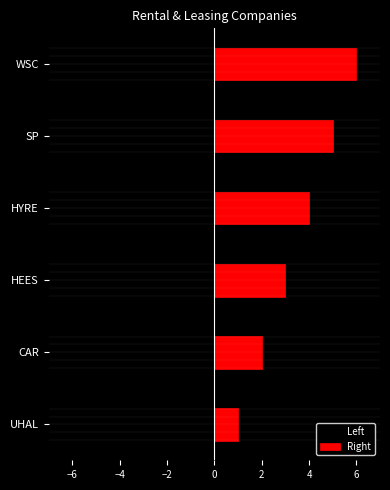

Which series has the largest total across all categories?

Right